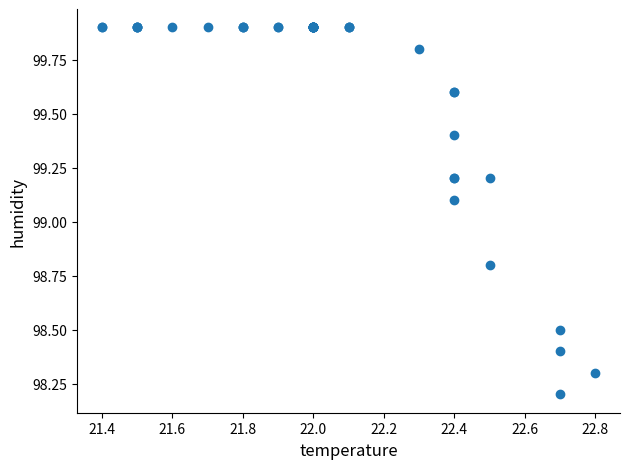

What Y value in the scatter plot is closest to 99?

99.1